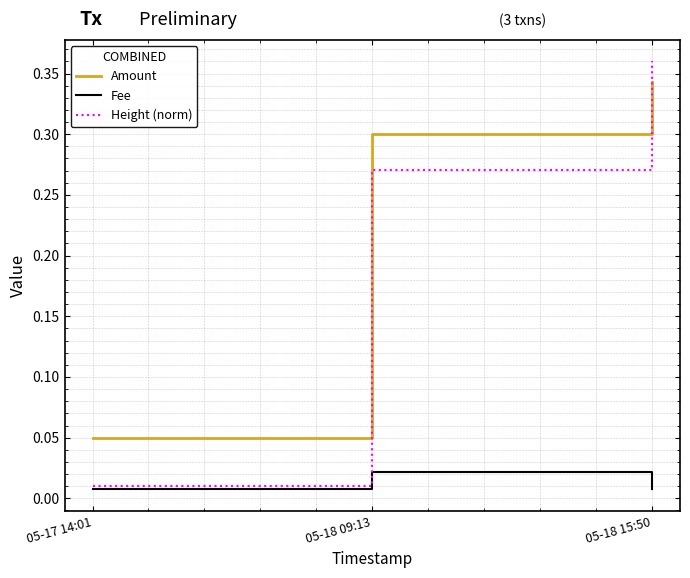

What is the average value of the Amount series?

0.2